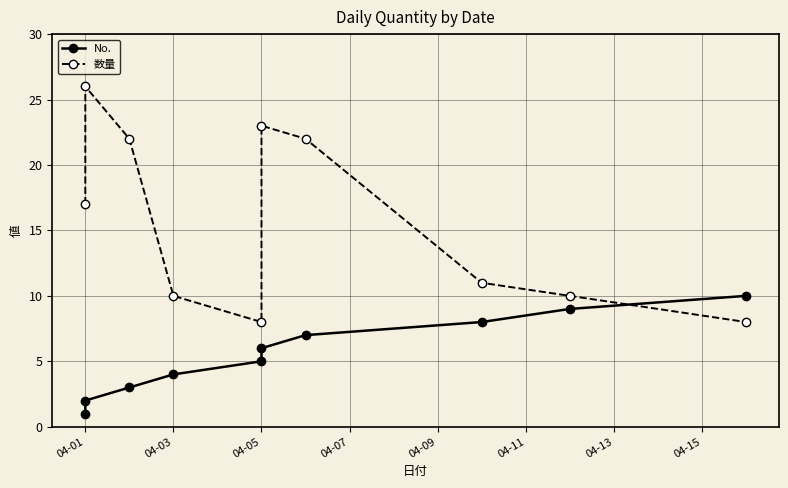

Reading right to left, list all the values displayed in this chart.

No.: 10	9	8	7	6	5	4	3	2	1
数量: 8	10	11	22	23	8	10	22	26	17